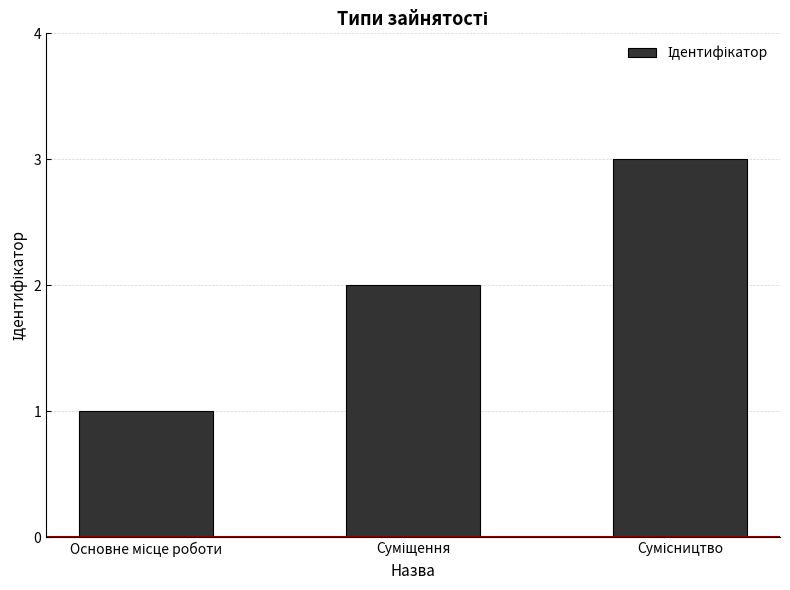

How many bars are there in total?

3